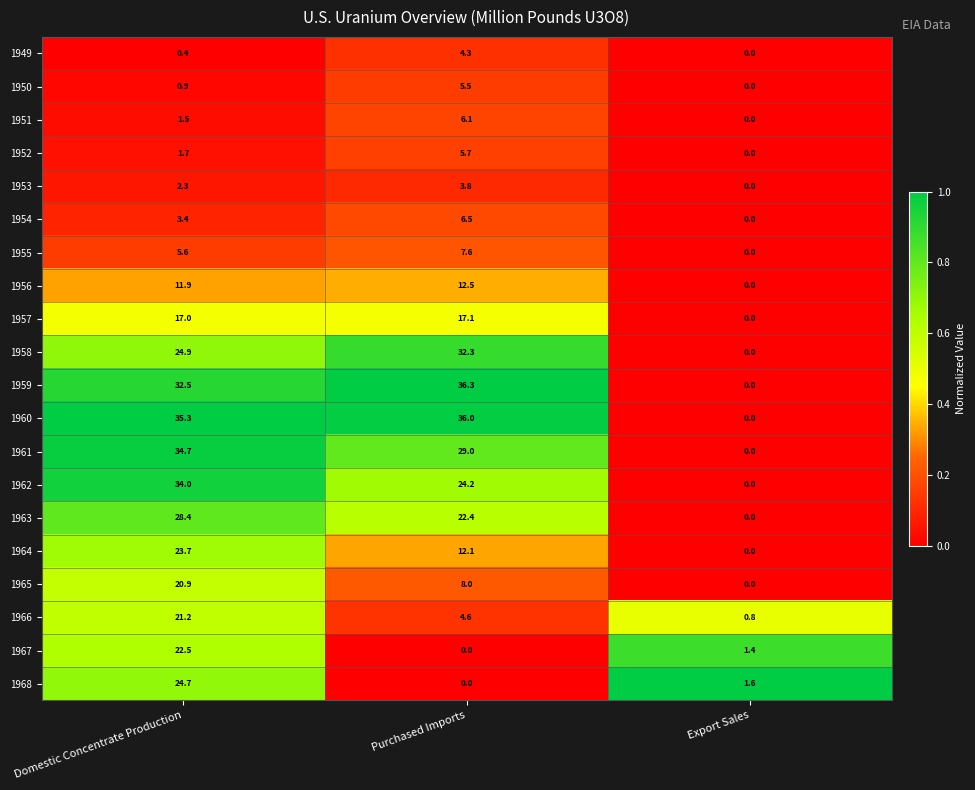

List the labels in order of 1968 value, largest first.

Domestic Concentrate Production, Export Sales, Purchased Imports